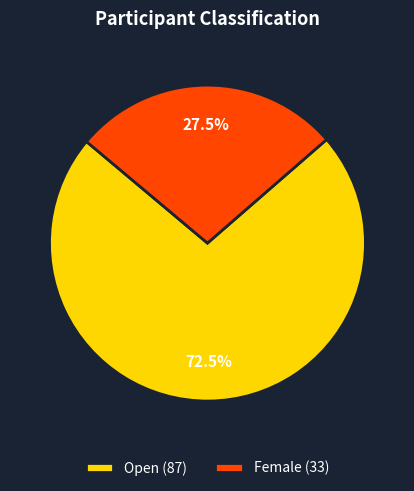

Which slice is the largest?

Open